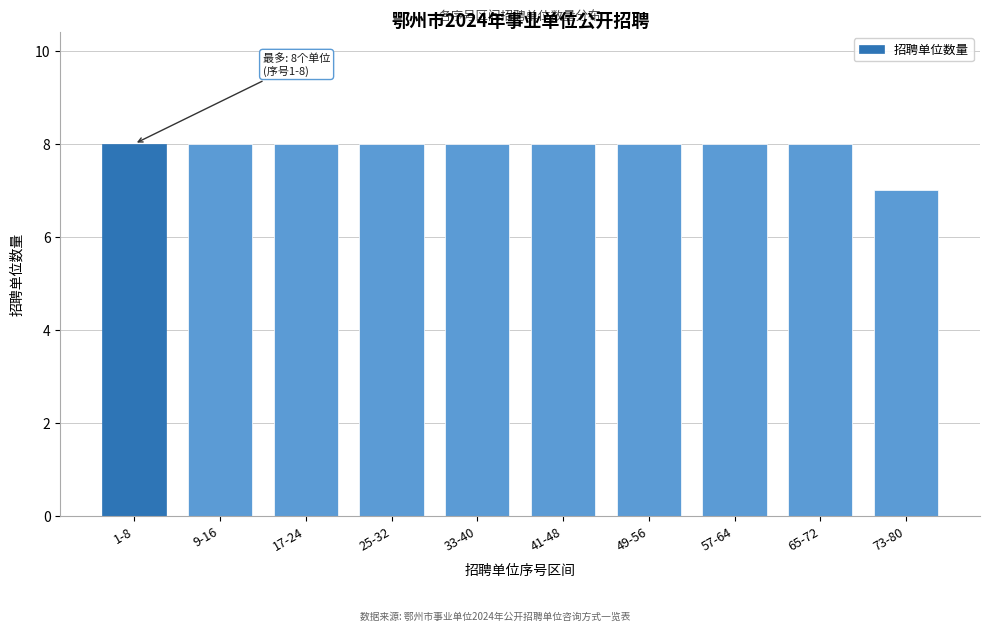

Reading right to left, what are all the values shown in this chart?

73-80=7	65-72=8	57-64=8	49-56=8	41-48=8	33-40=8	25-32=8	17-24=8	9-16=8	1-8=8